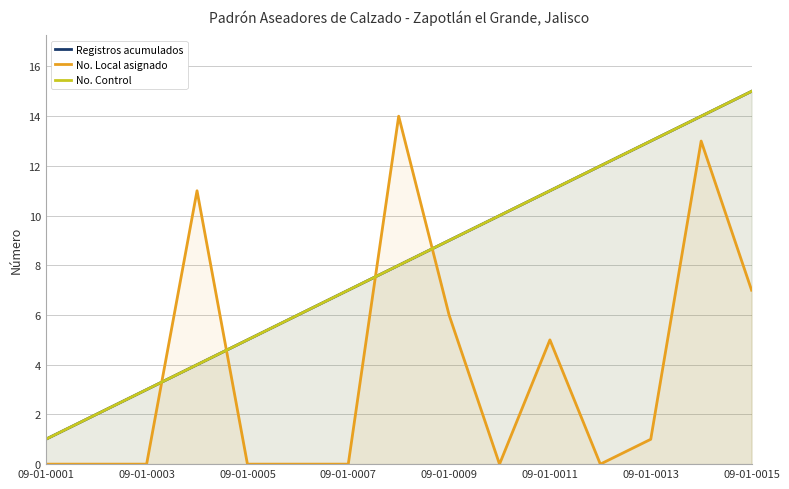

What is the minimum value for No. Control?

1